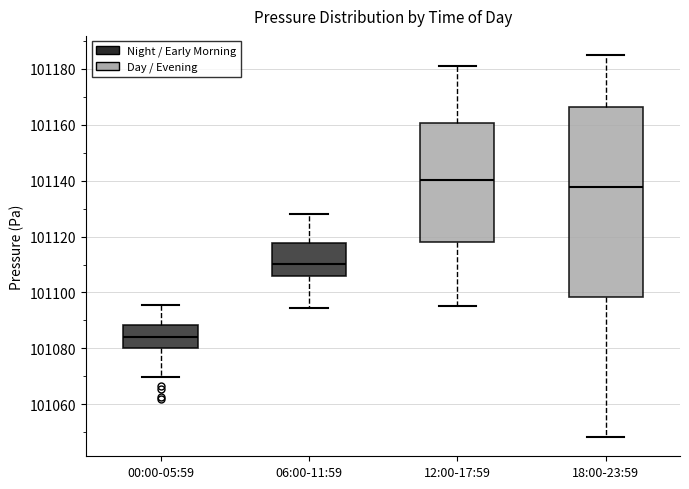

Which box has the lowest median line?

00:00-05:59